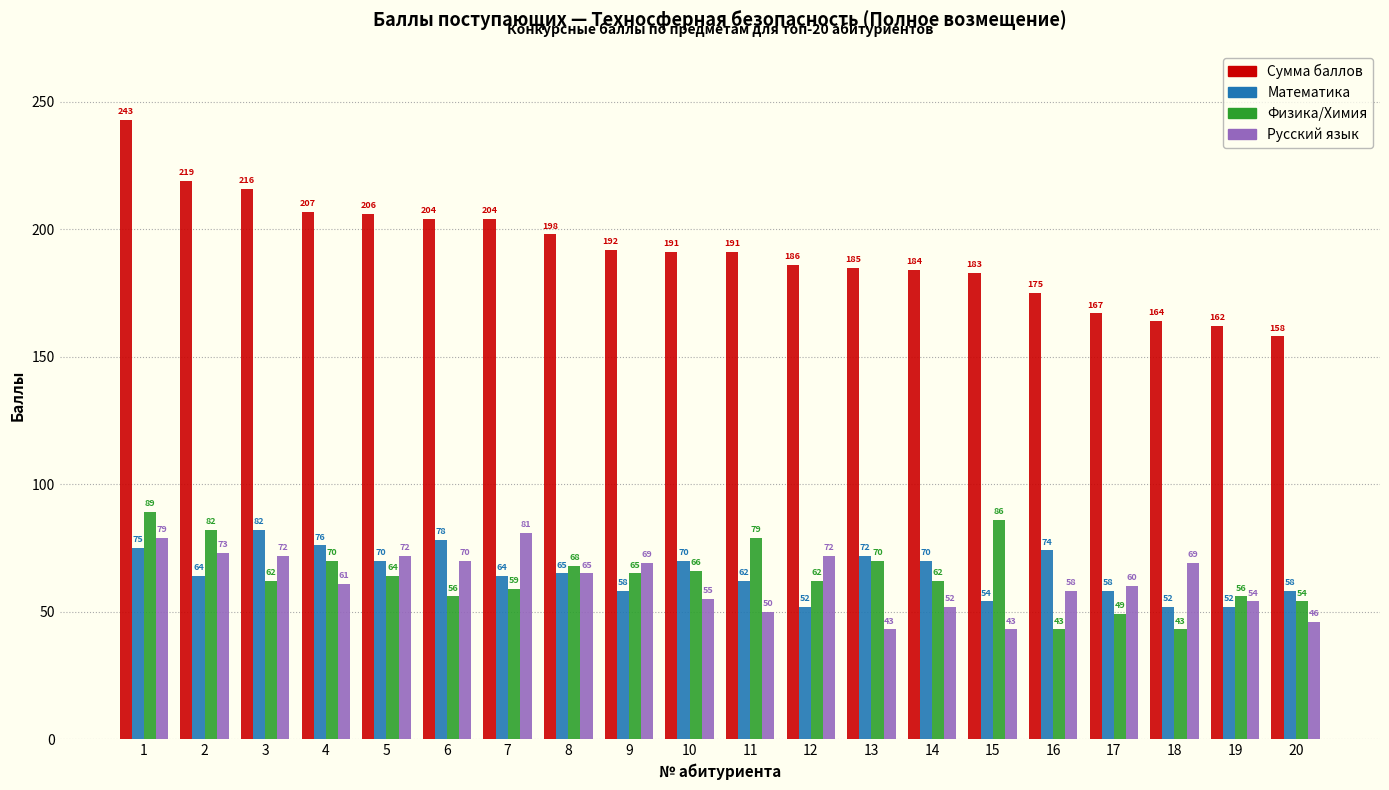

What is the difference between the highest and lowest values at 7?

145